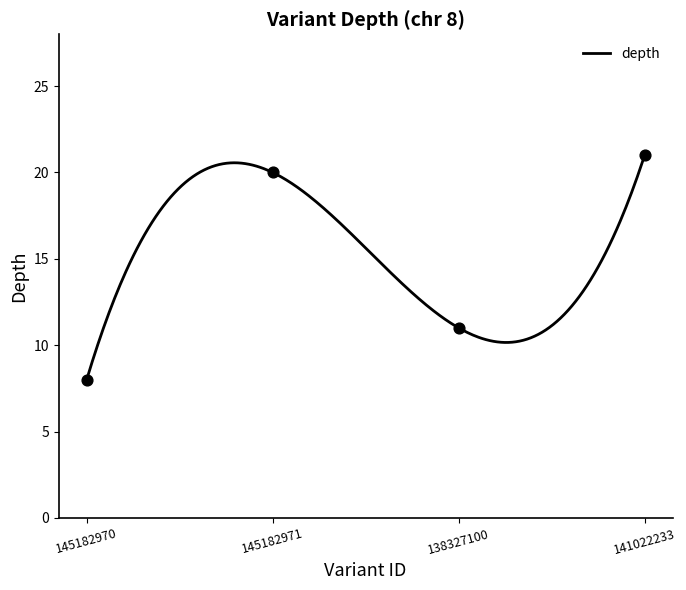

Approximately how many times larger is the value at 145182971 compared to 145182970?

2.5